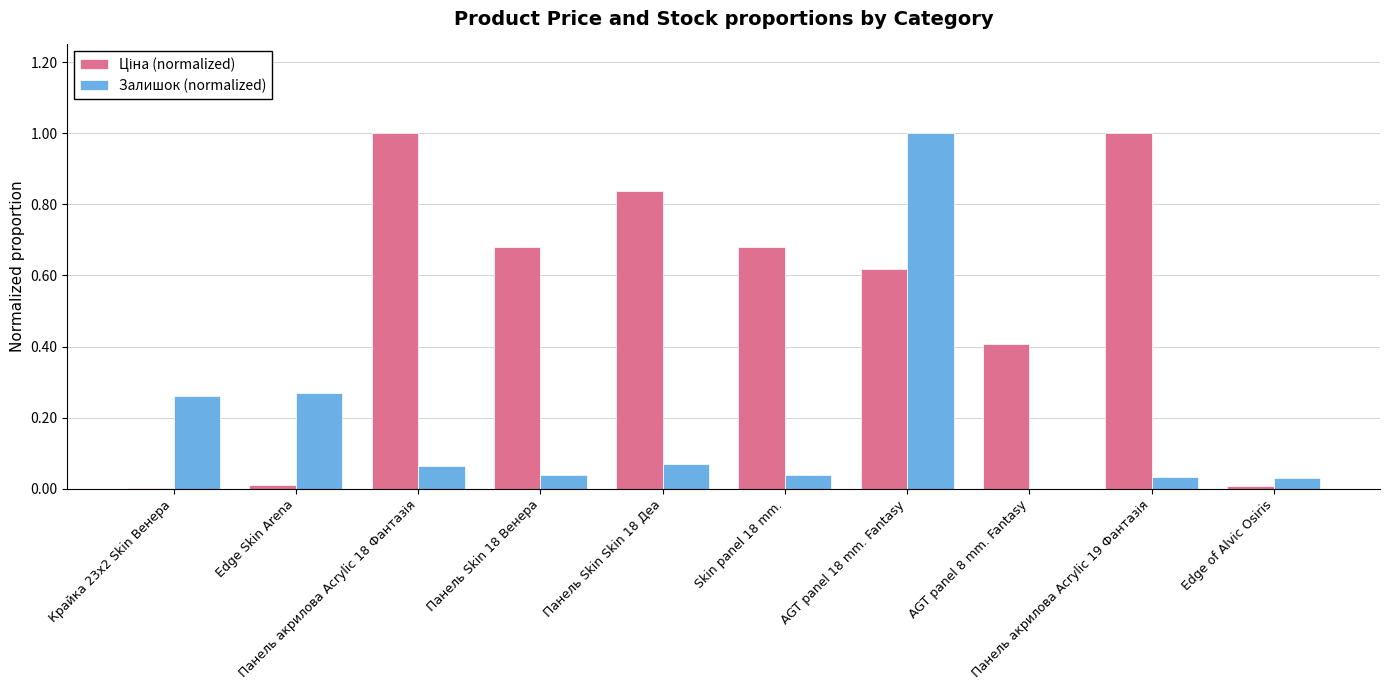

What is the sum of all Залишок (normalized) values?

1.8